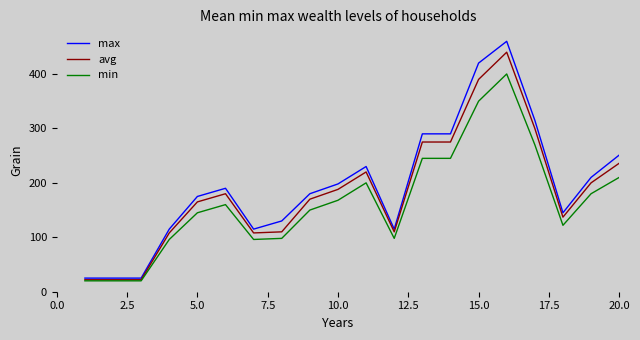

Which series has the widest spread of values?

max